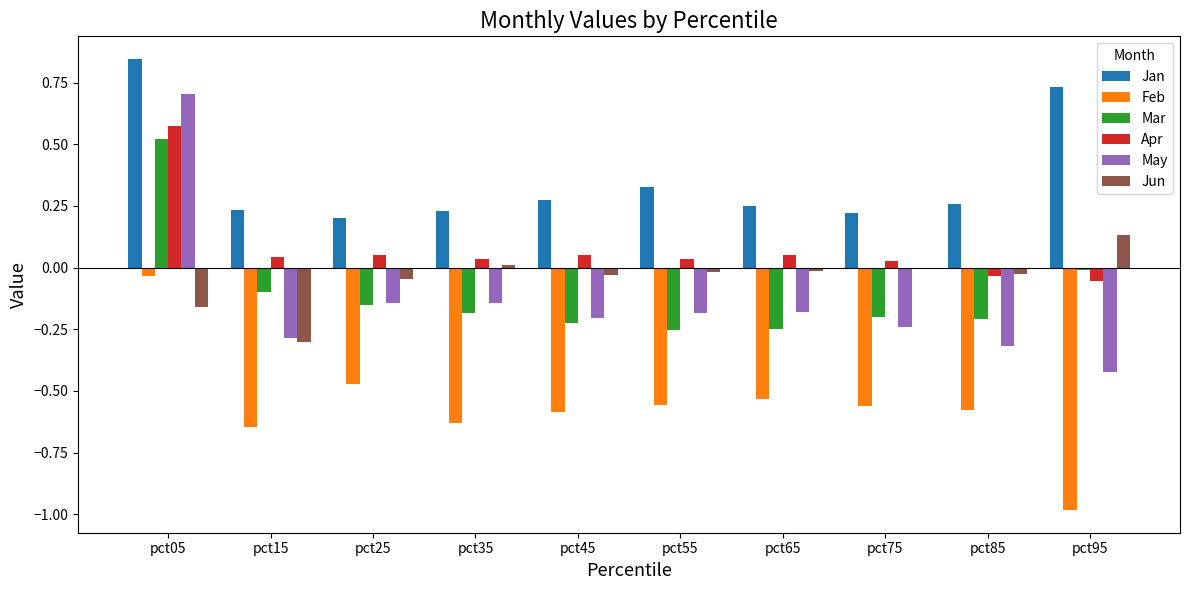

Which series has the largest total across all categories?

Jan